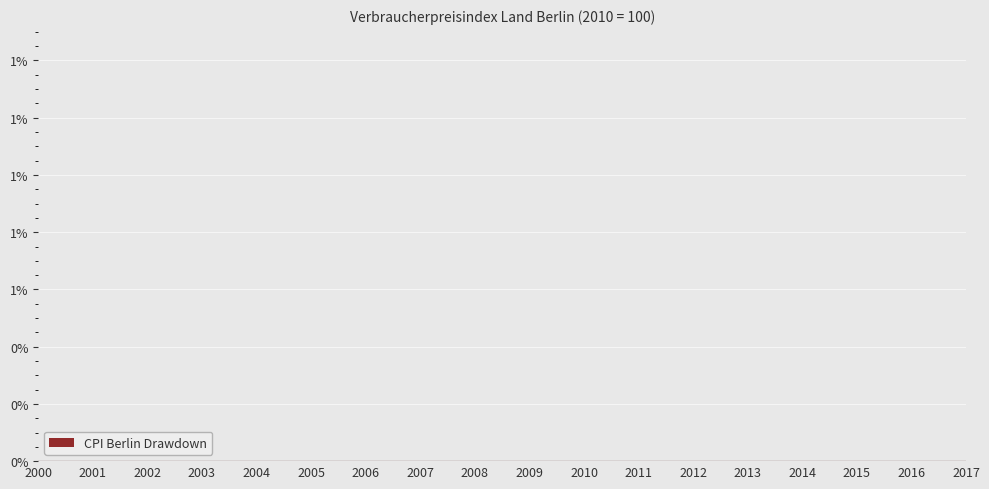

True or false: Nov. and Dez. cross at least once.

False